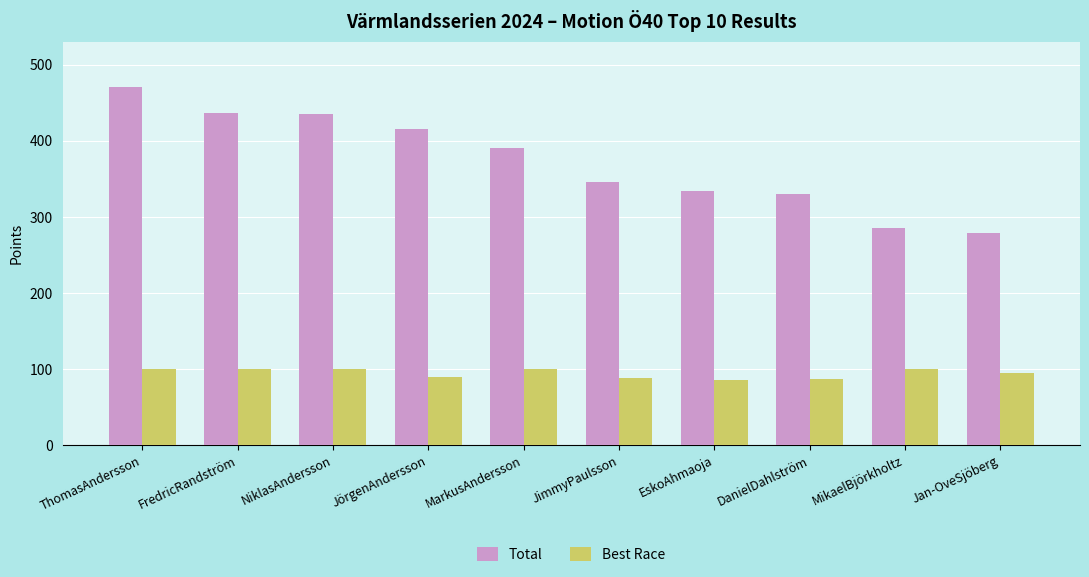

How many groups of bars are there?

10